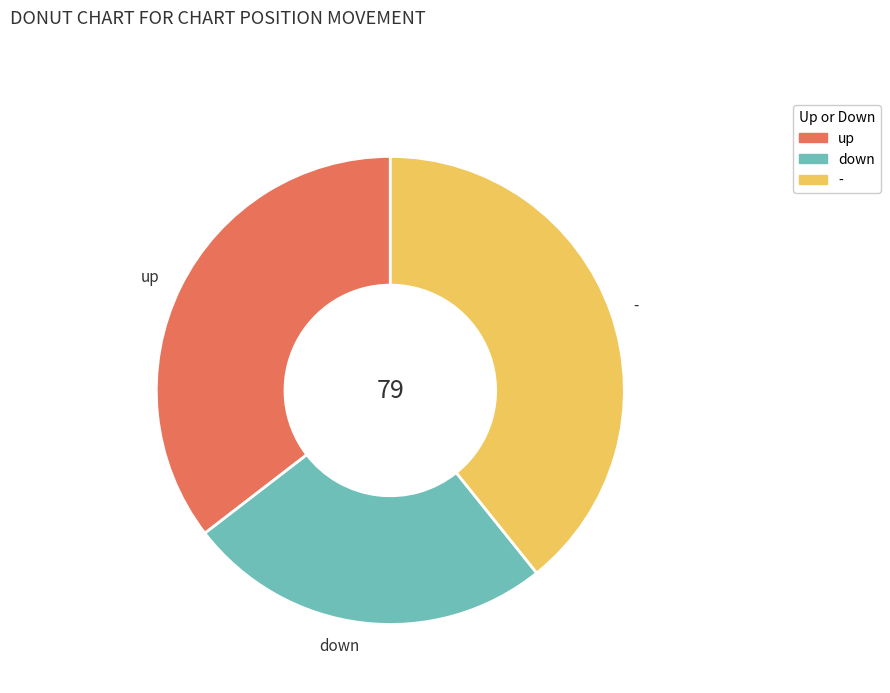

Does - account for over 50% of the chart?

No